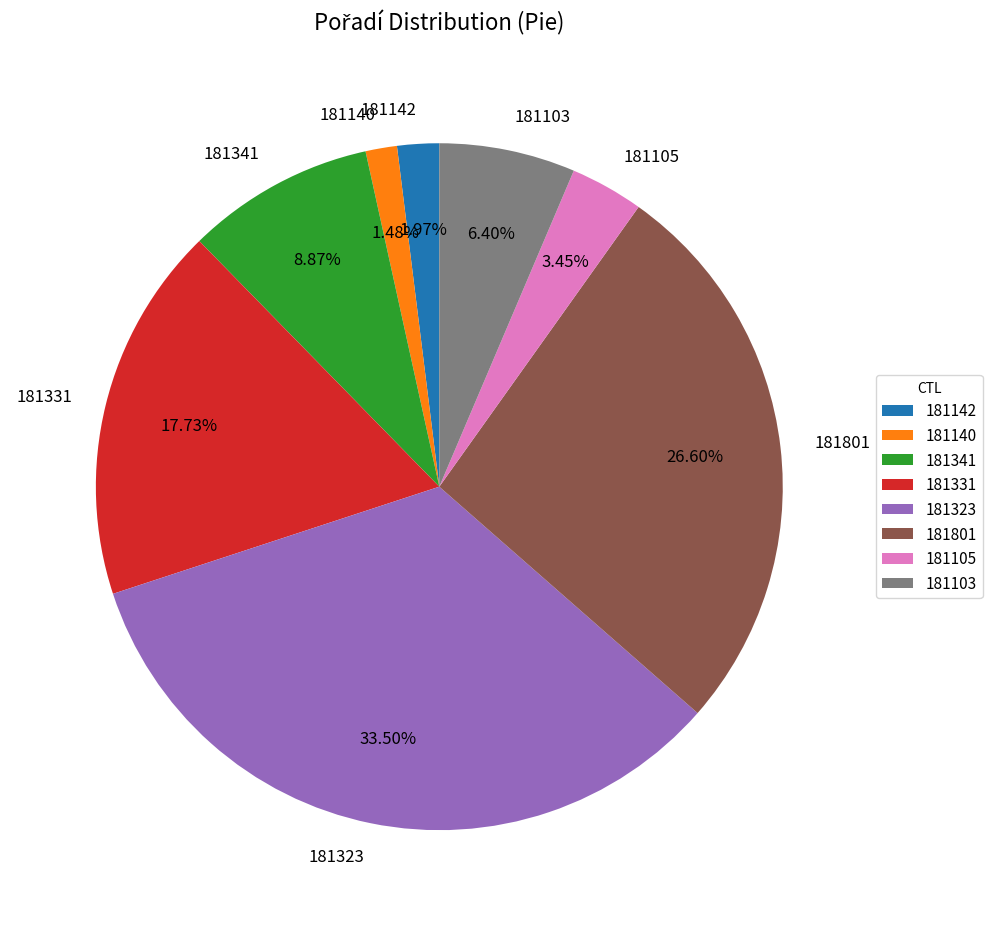

What is the ratio of the value at 181103 to the value at 181331?

0.4